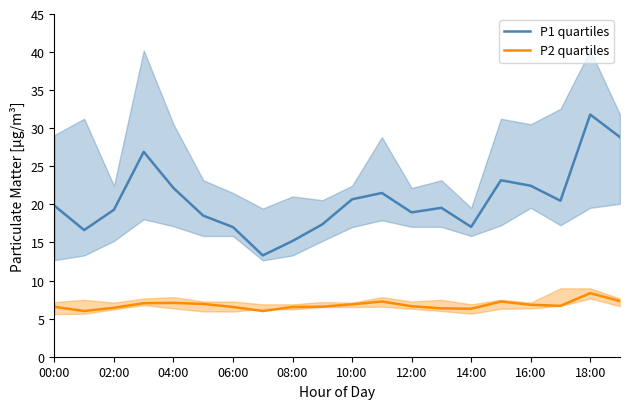

Does the chart have visible grid lines?

No